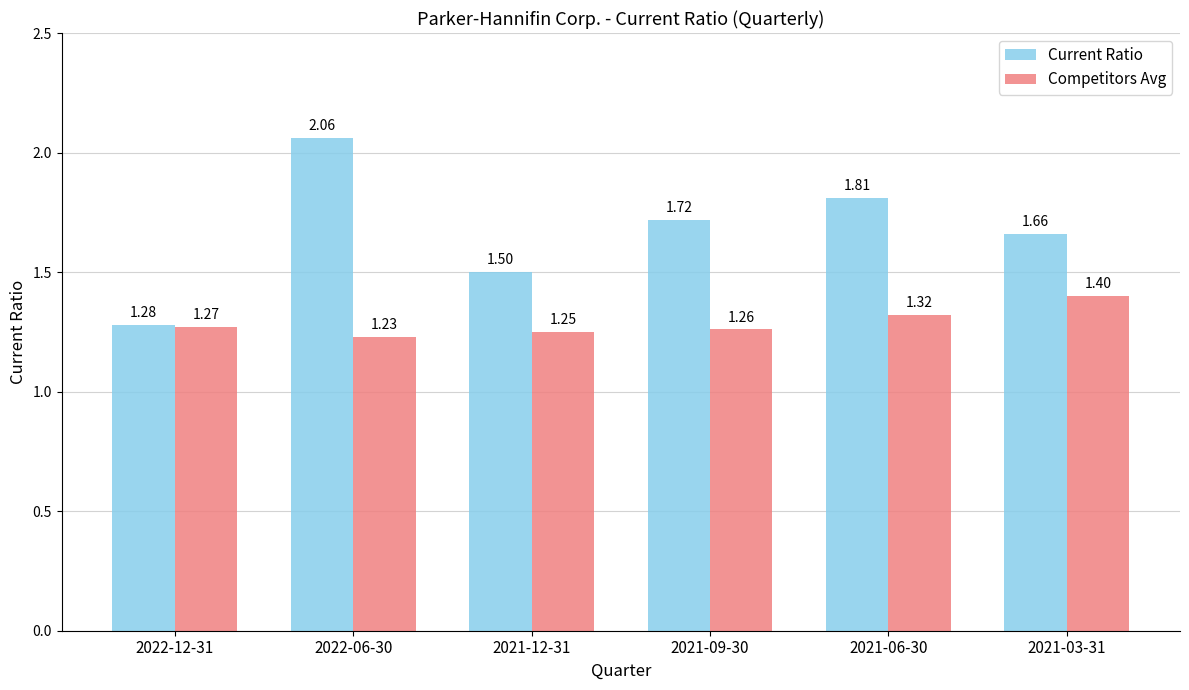

Which series has the widest spread of values?

Current Ratio